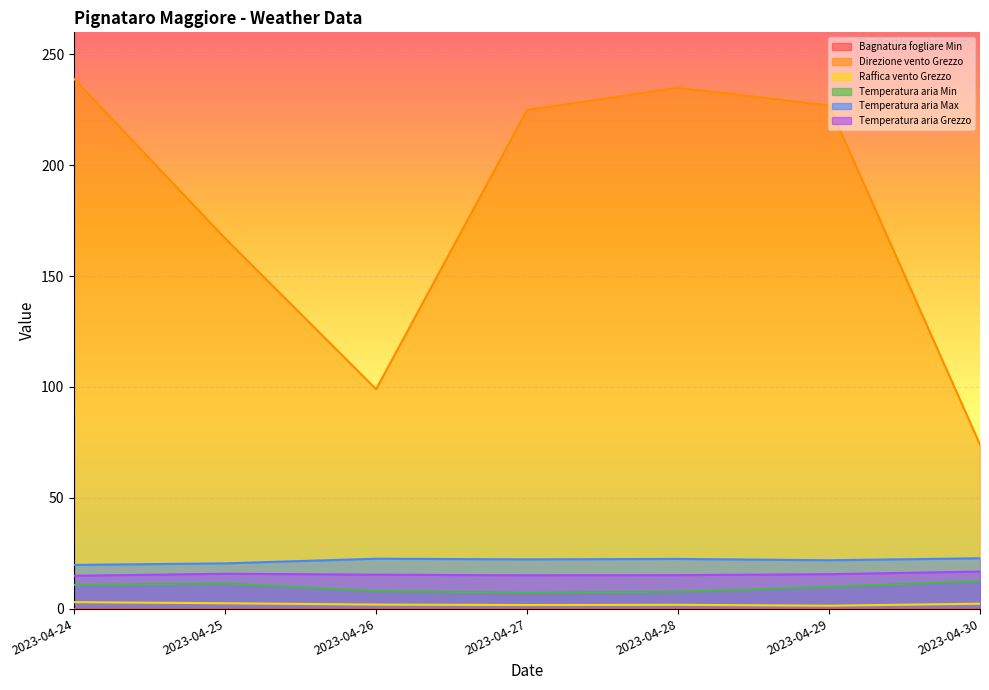

What is the highest value of the Temperatura aria Min series?

12.4